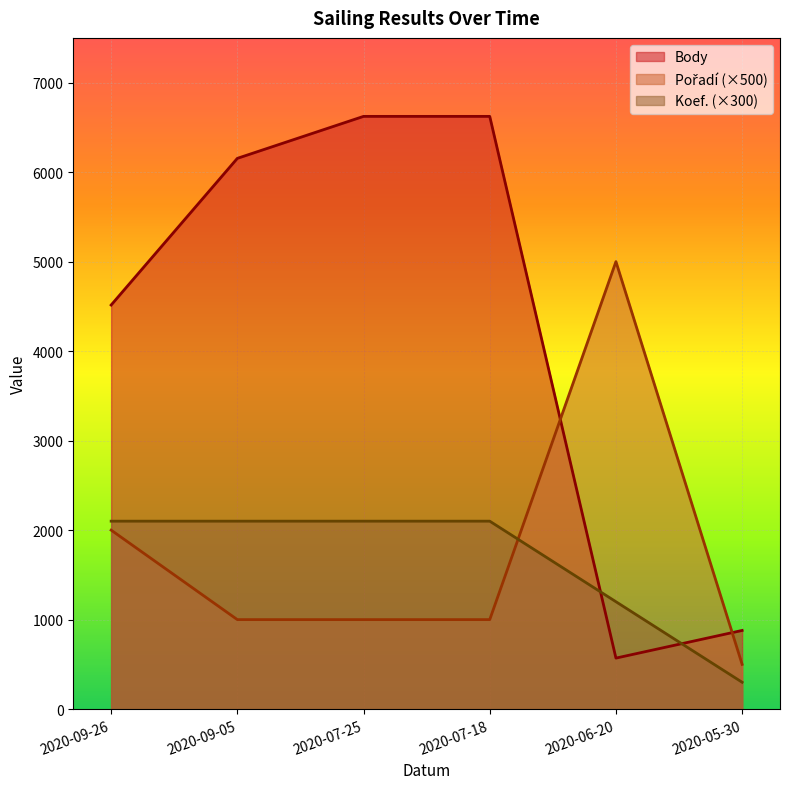

At how many categories does at least one series exceed 1613?

5